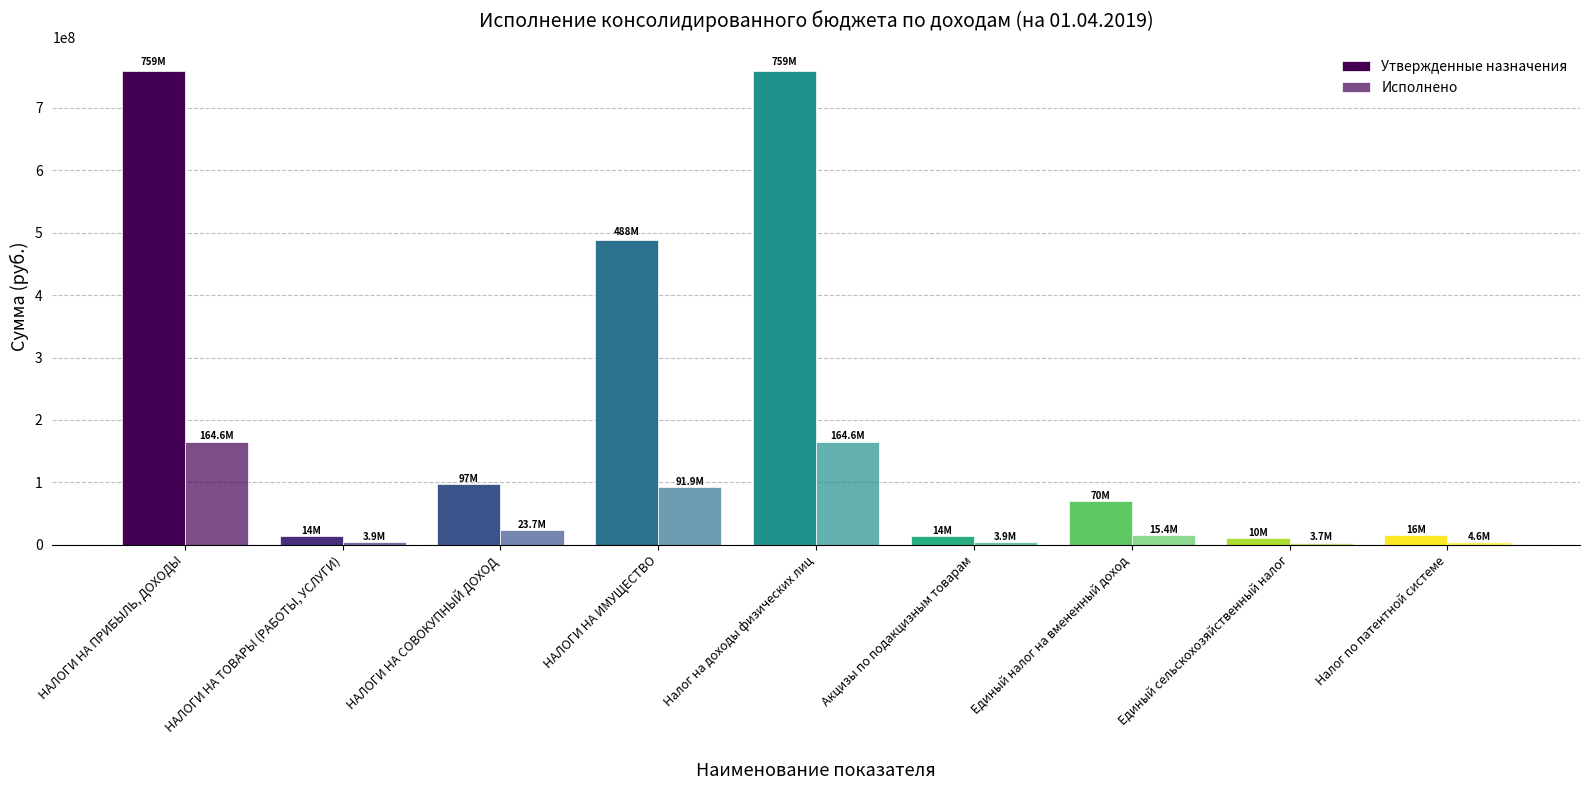

Count the number of data series in this chart.

2